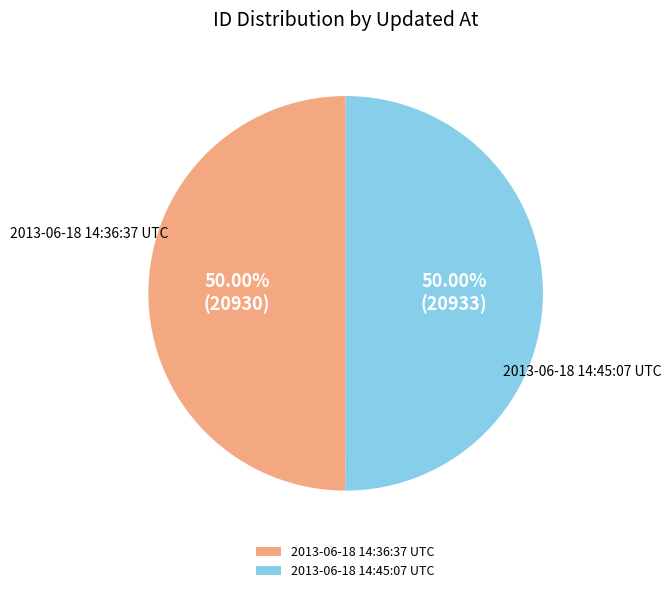

Approximately how many times larger is the value at 2013-06-18 14:36:37 UTC compared to 2013-06-18 14:45:07 UTC?

1.0